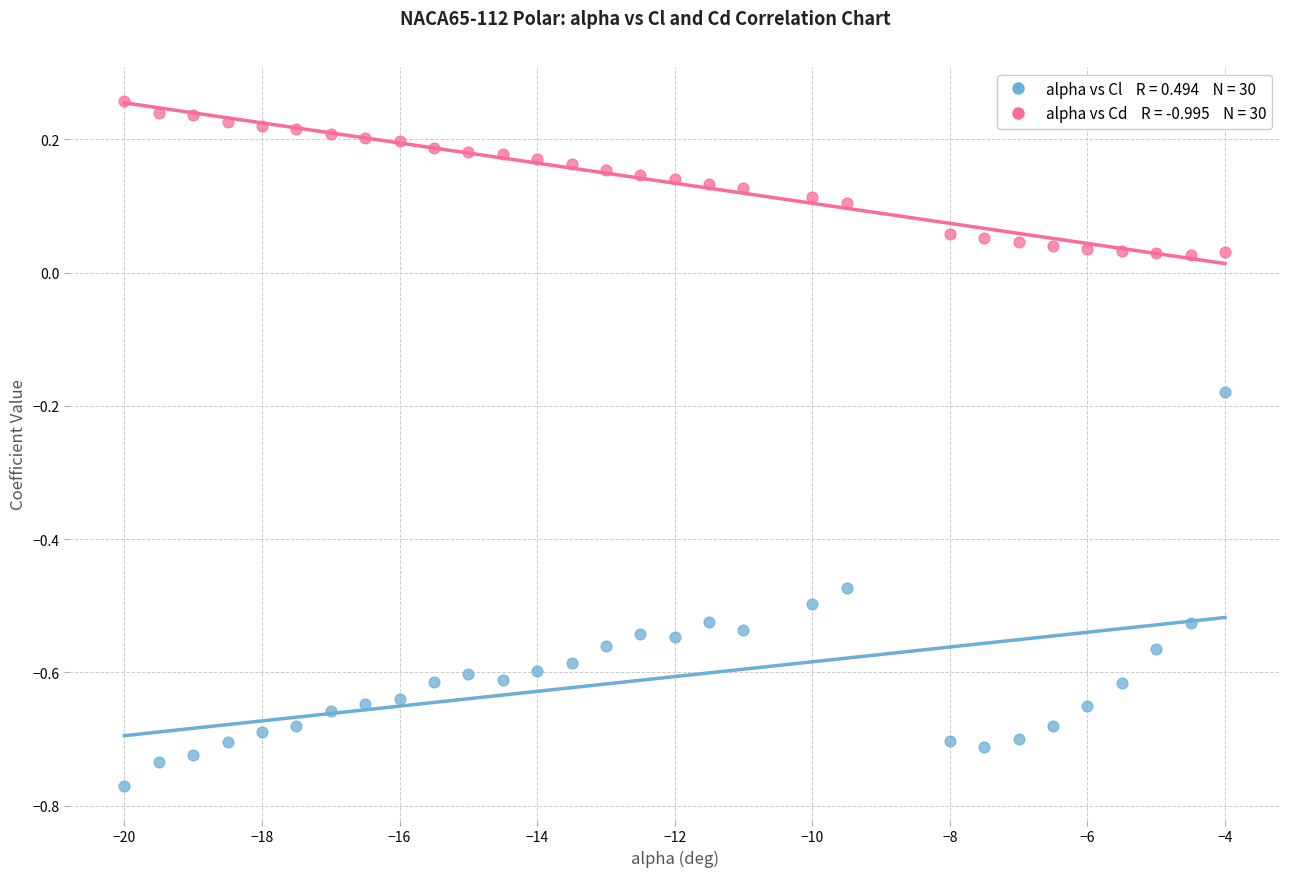

Across all data points, what is the range of X values (max minus min)?

16.0